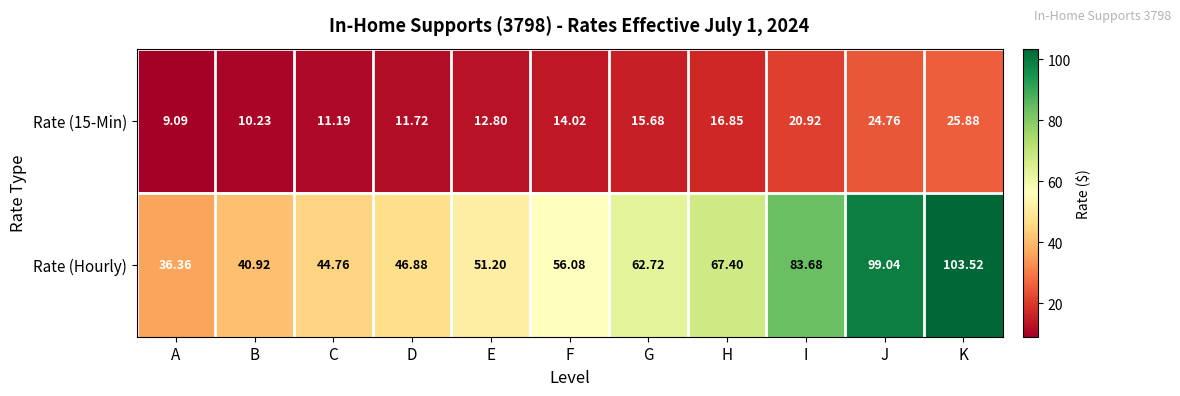

What is the maximum value shown in the chart?

103.5